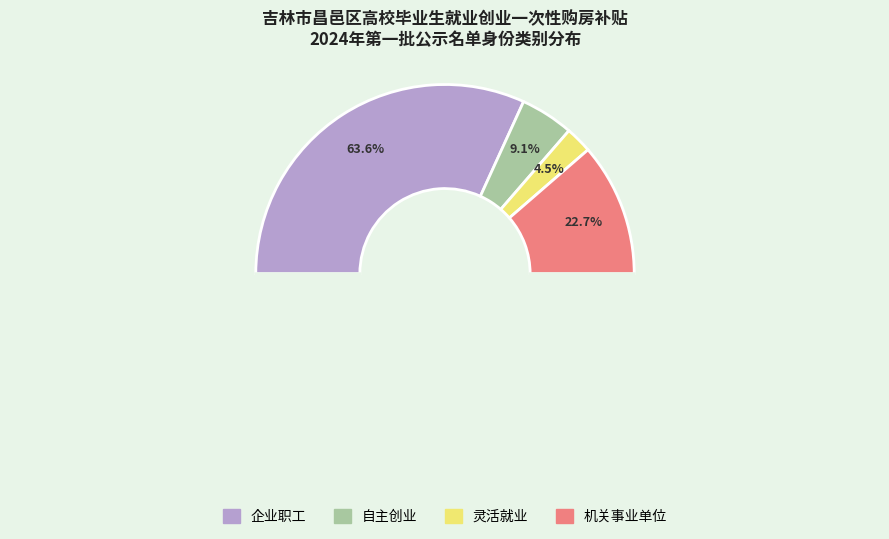

How many slices are in this pie chart?

4